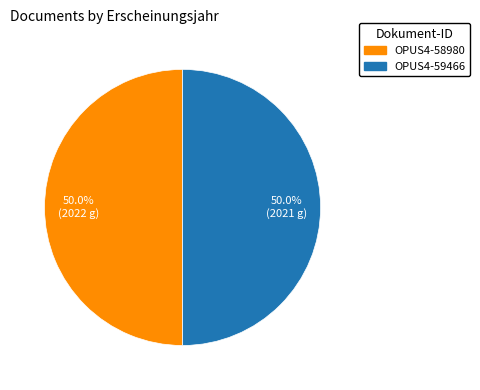

How much of the chart is everything except OPUS4-59466?

50.0%